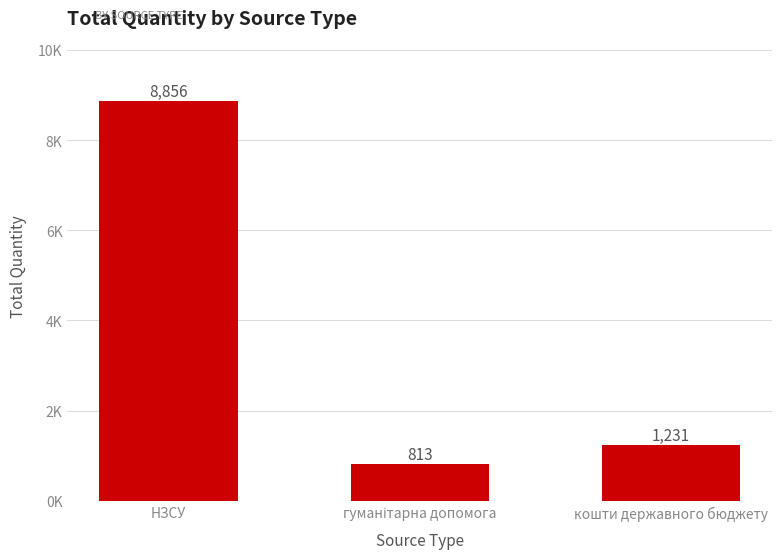

List the labels in order of value, largest first.

НЗСУ, кошти державного бюджету, гуманітарна допомога